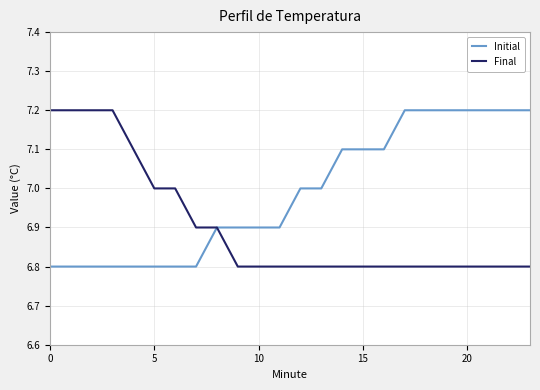

What is the maximum value for Final?

7.2